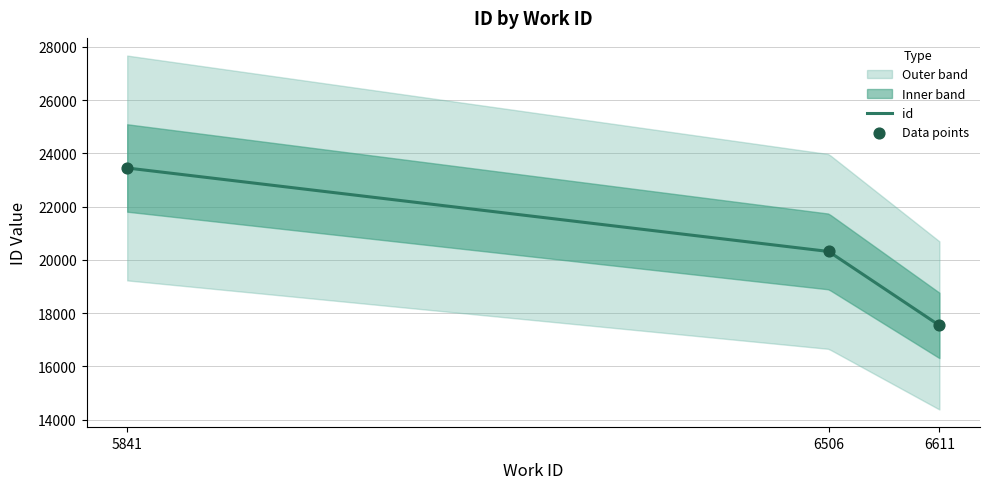

Approximately how many times larger is the value at 5841 compared to 6506?

1.2